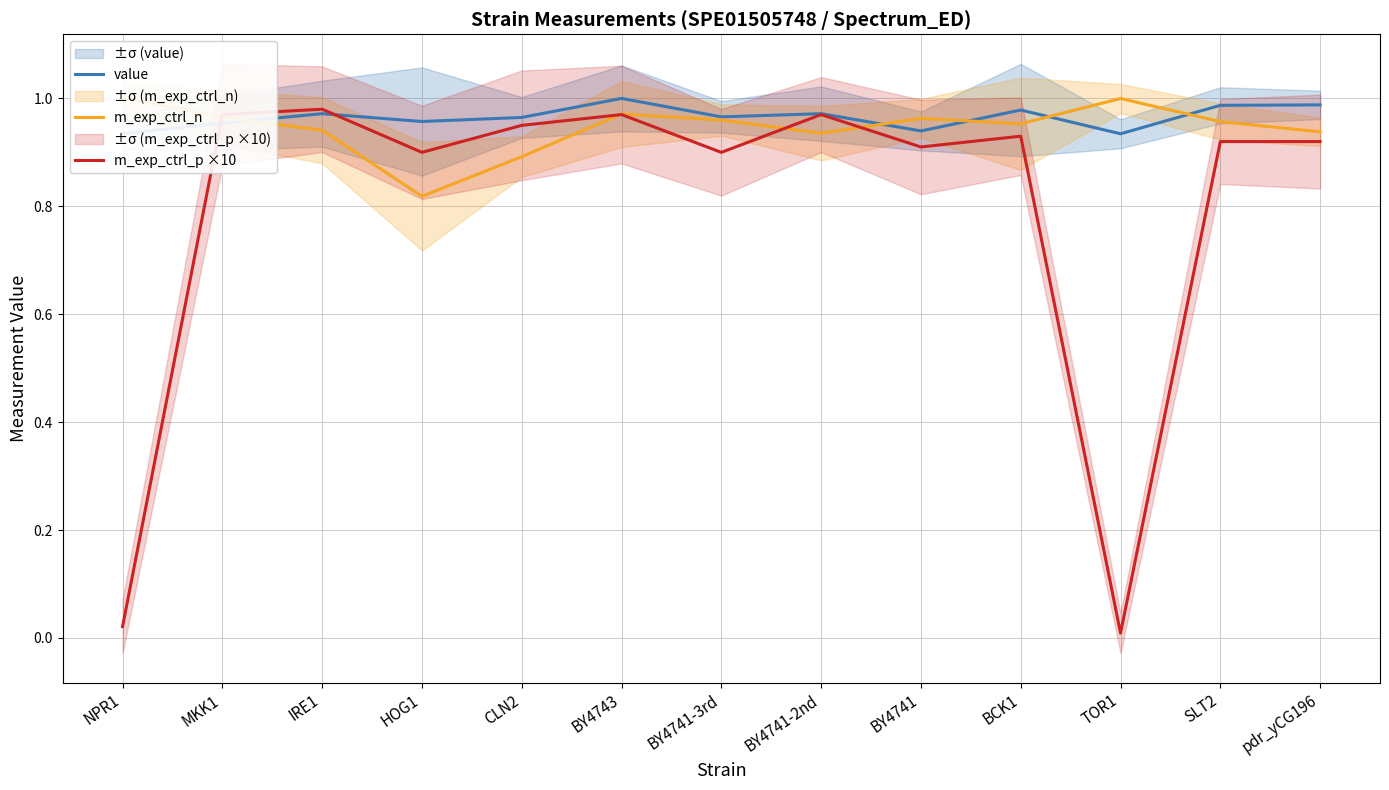

What position from the left is BCK1?

10